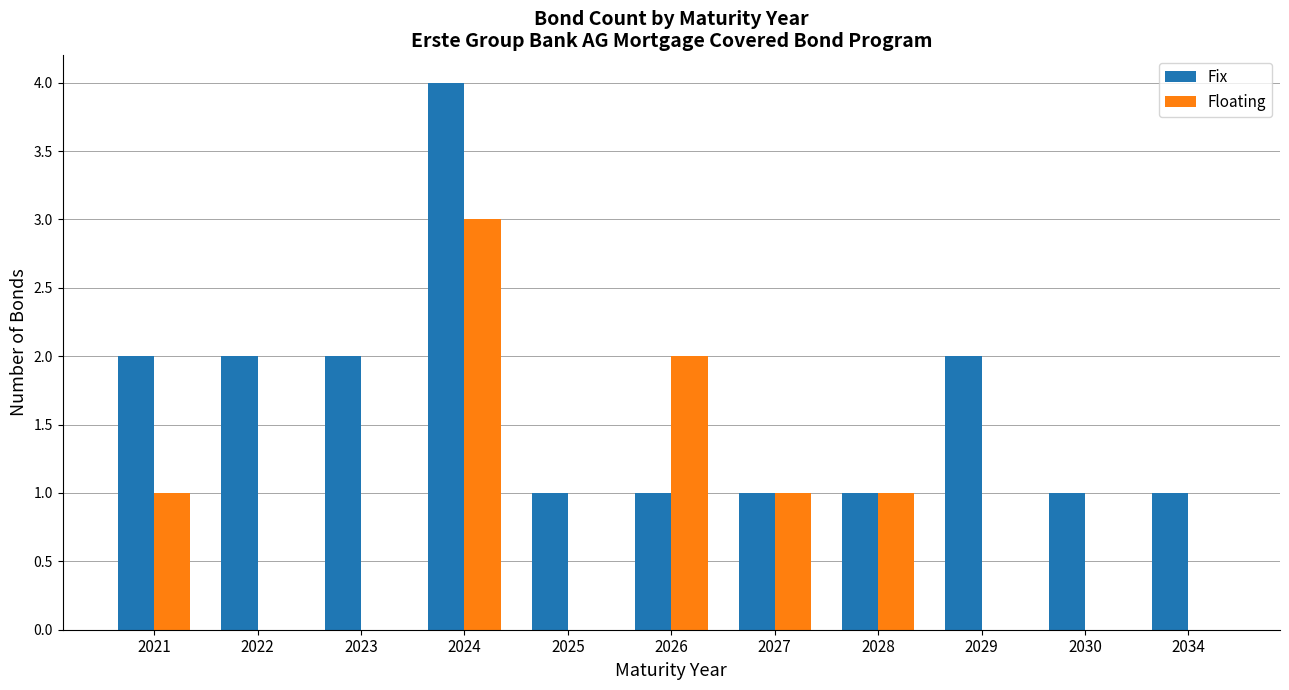

Is the value of Fix at 2028 greater than the value of Floating at 2022?

Yes